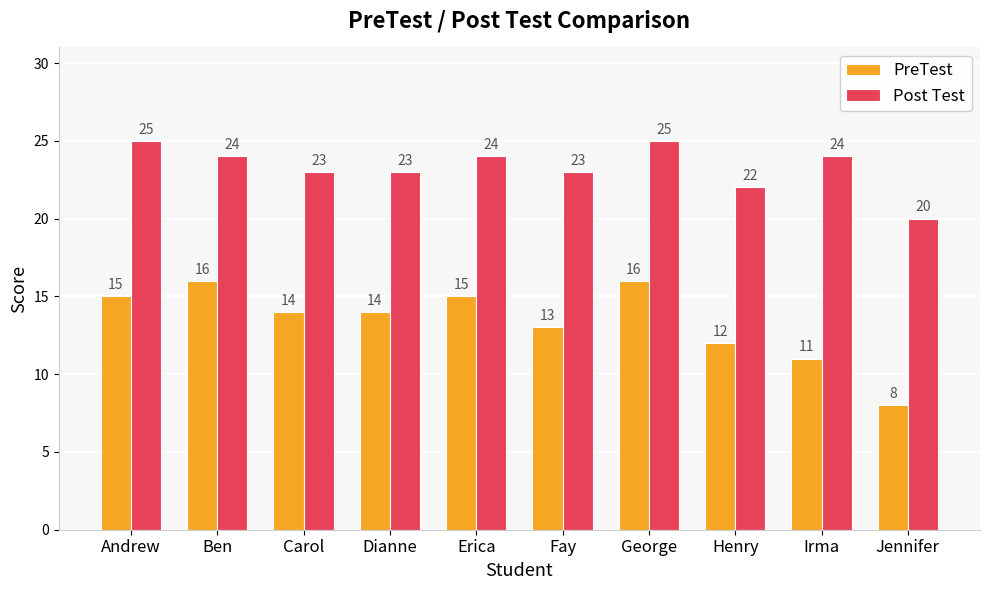

Where is PreTest nearest to the value 12?

Henry